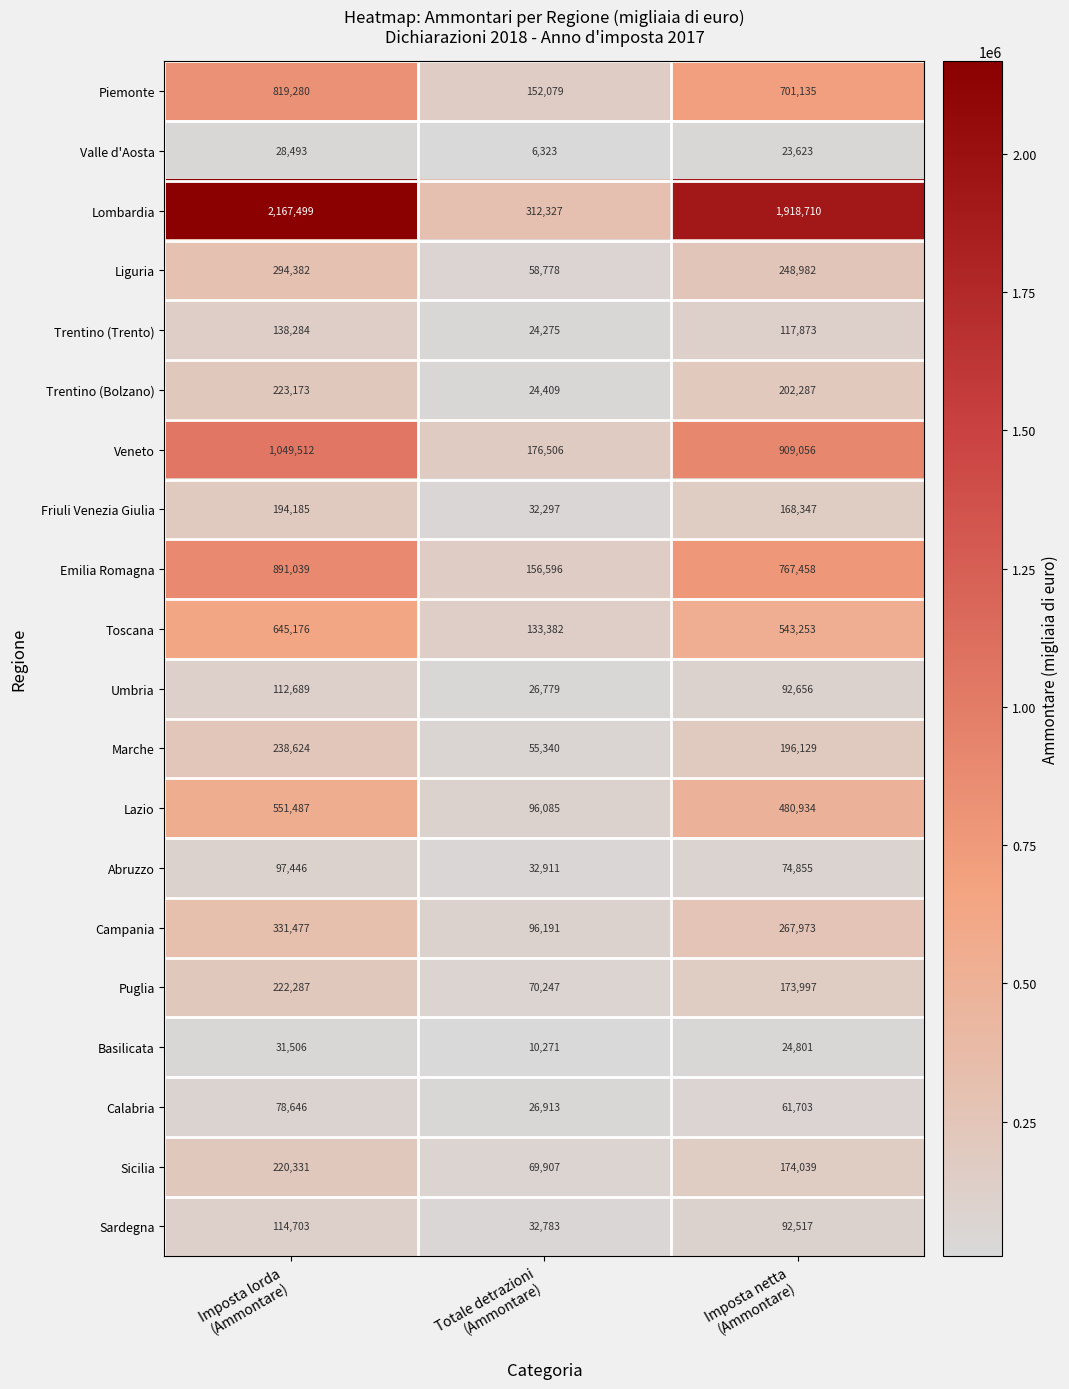

How many series are shown in this chart?

20